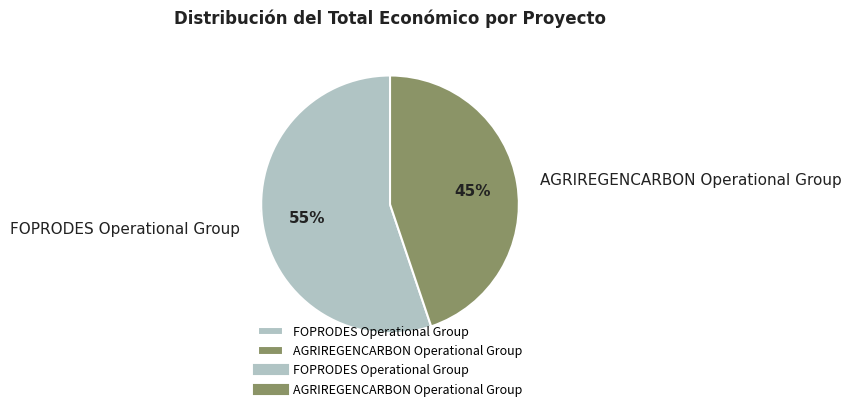

To the nearest percent, what percentage of the pie is FOPRODES Operational Group?

55%